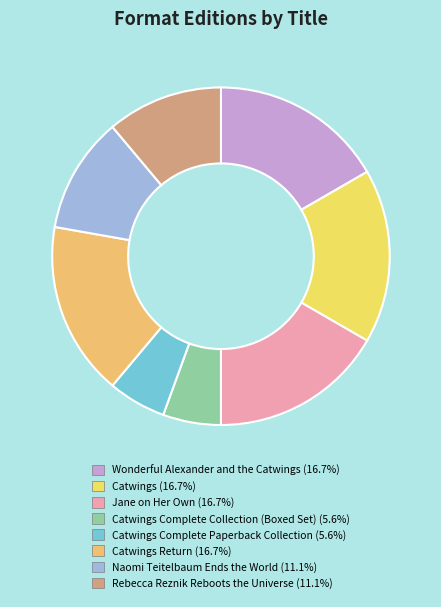

Which slice is the largest?

Wonderful Alexander
and the Catwings